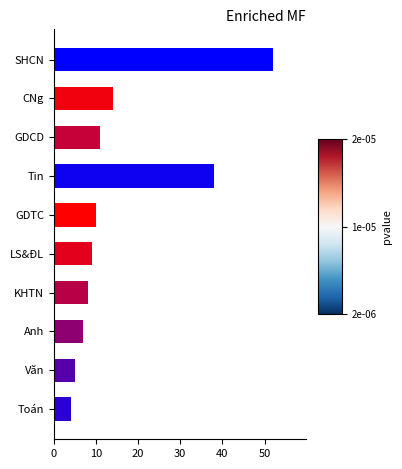

At which label is the value closest to 28?

Tin